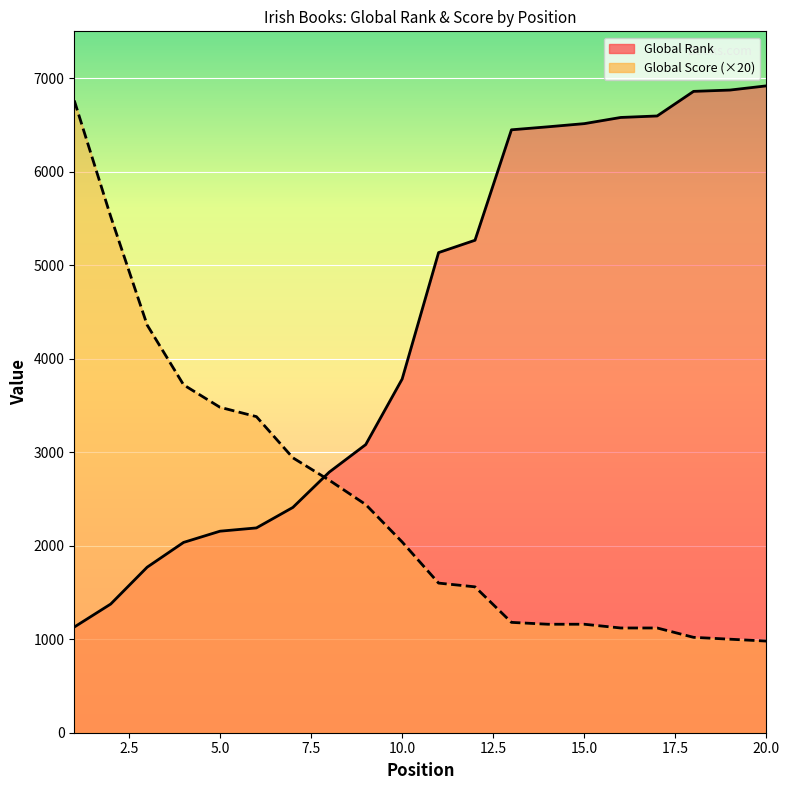

Reading left to right, transcribe all the data shown in this chart.

Global Rank: 1=1130	2=1376	3=1770	4=2035	5=2155	6=2190	7=2409	8=2787	9=3081	10=3782	11=5134	12=5266	13=6447	14=6479	15=6513	16=6579	17=6595	18=6858	19=6872	20=6917
Global Score: 1=6760	2=5520	3=4360	4=3720	5=3480	6=3380	7=2940	8=2700	9=2440	10=2040	11=1600	12=1560	13=1180	14=1160	15=1160	16=1120	17=1120	18=1020	19=1000	20=980